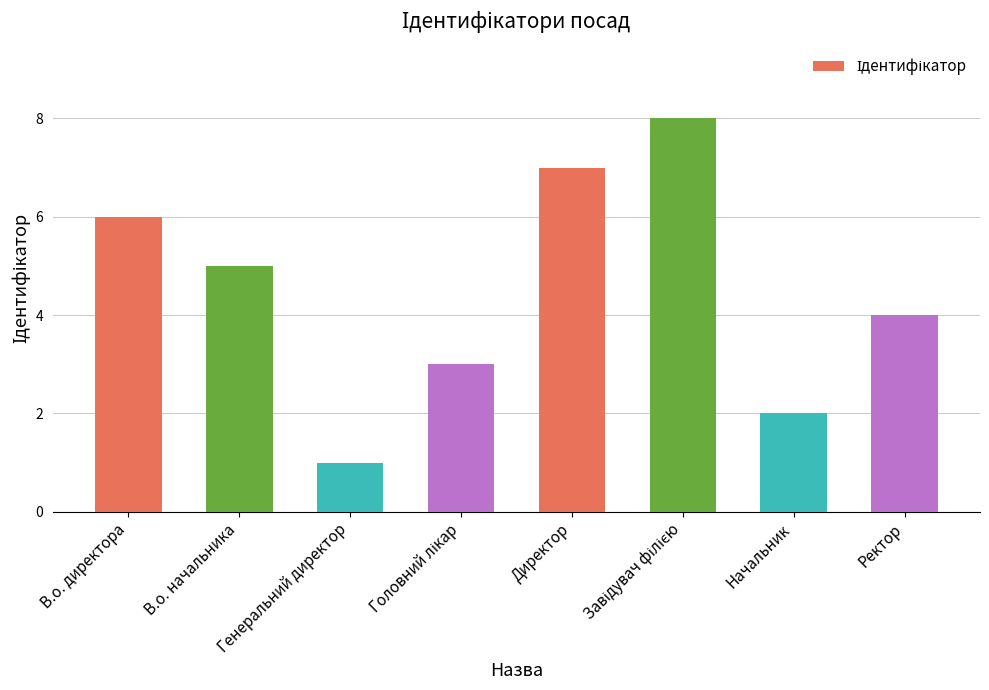

What is the sum of all values?

36